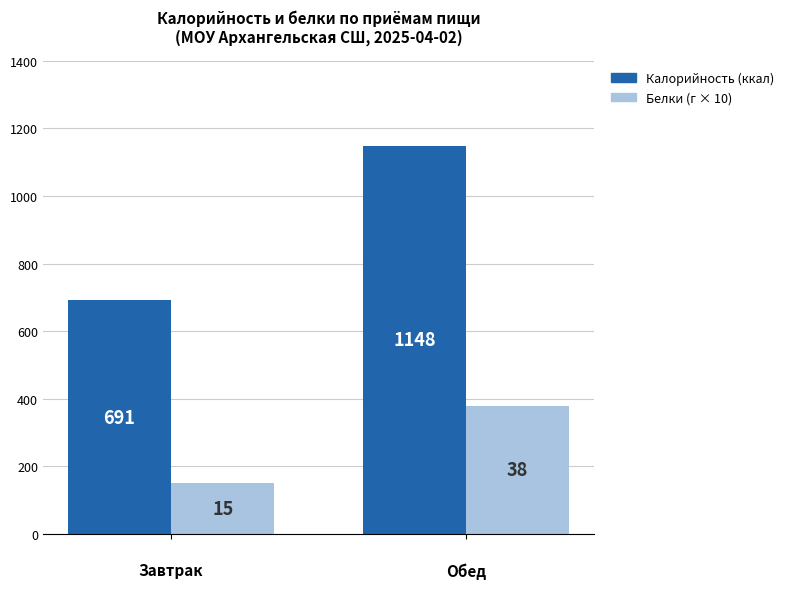

Which category has the lowest value across all series?


Завтрак